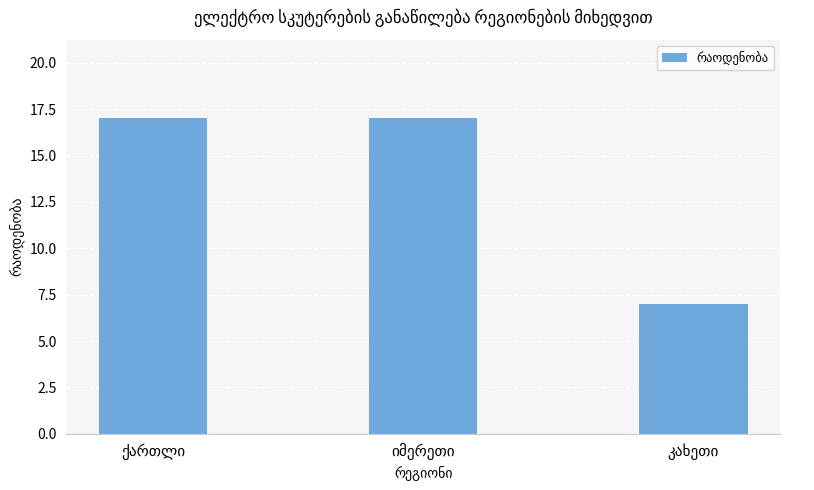

Reading right to left, what are all the values shown in this chart?

7	17	17